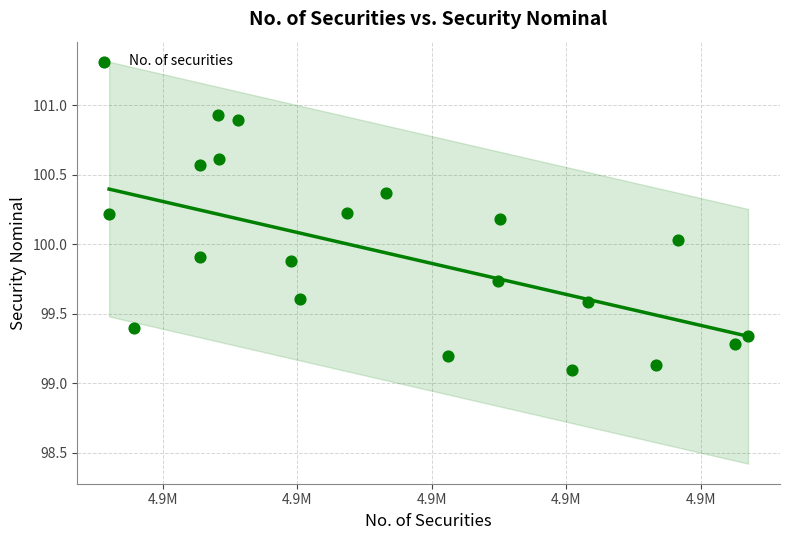

What is the range of Y values (max minus min)?

1.8